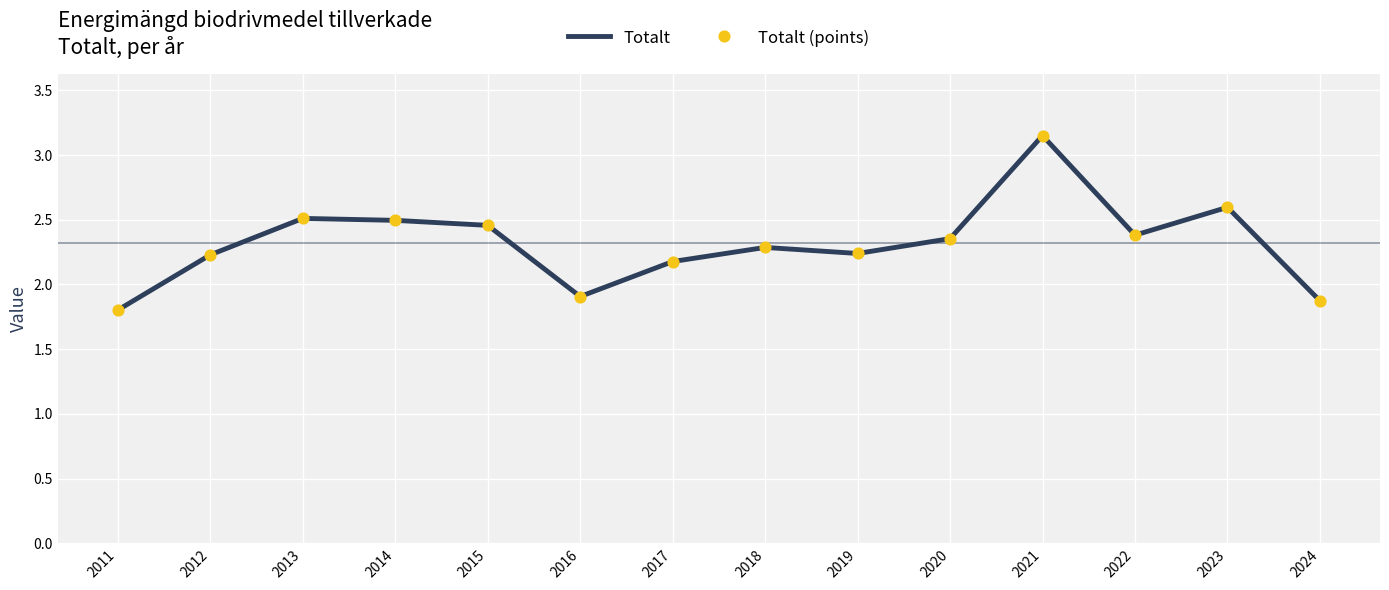

What is the change in value from 2012 to 2015?

+0.2